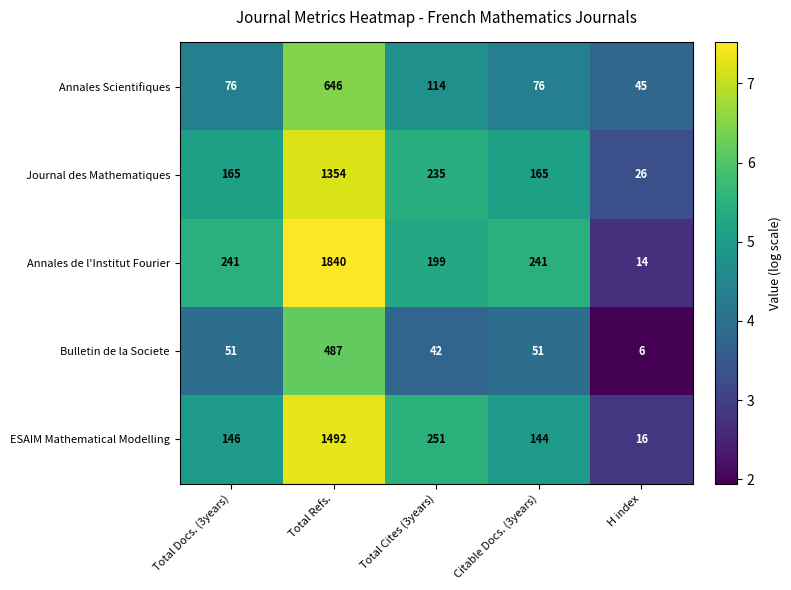

How many distinct data groups are displayed?

5